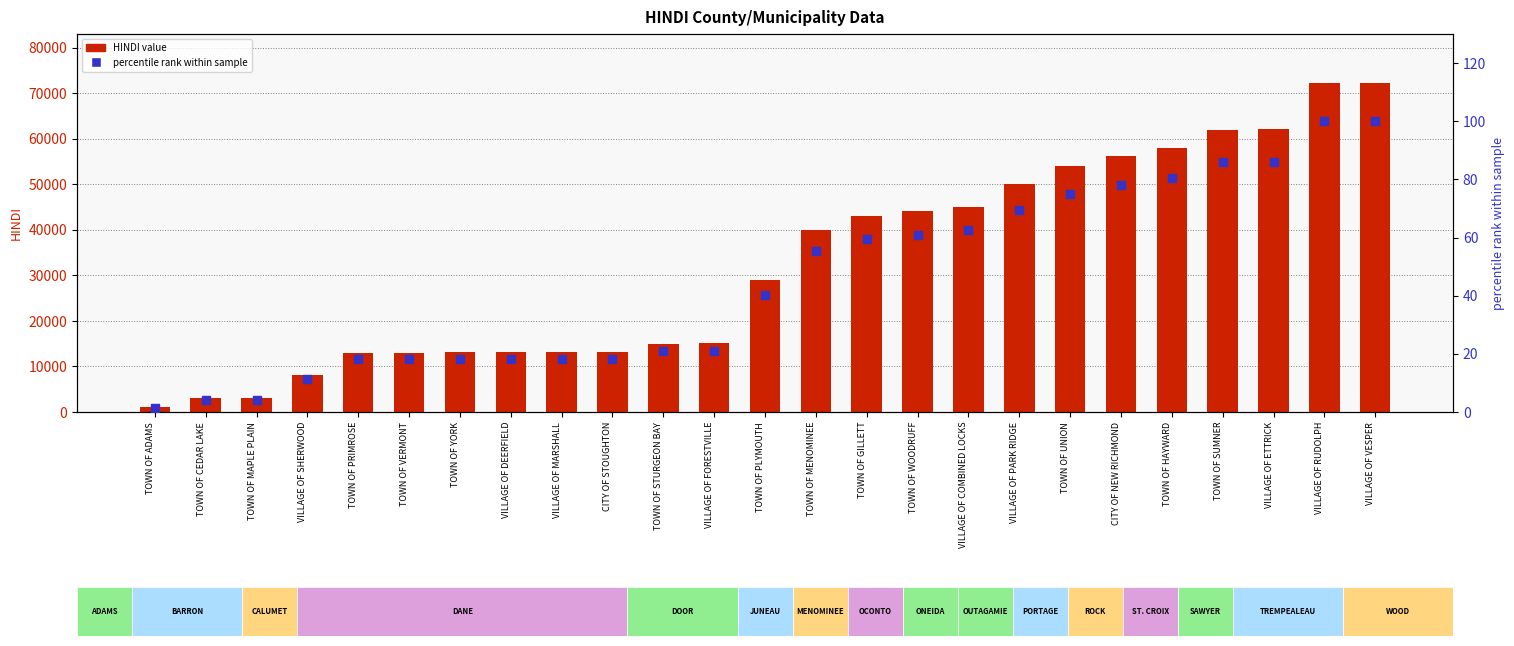

At how many categories does at least one series exceed 64828?

2